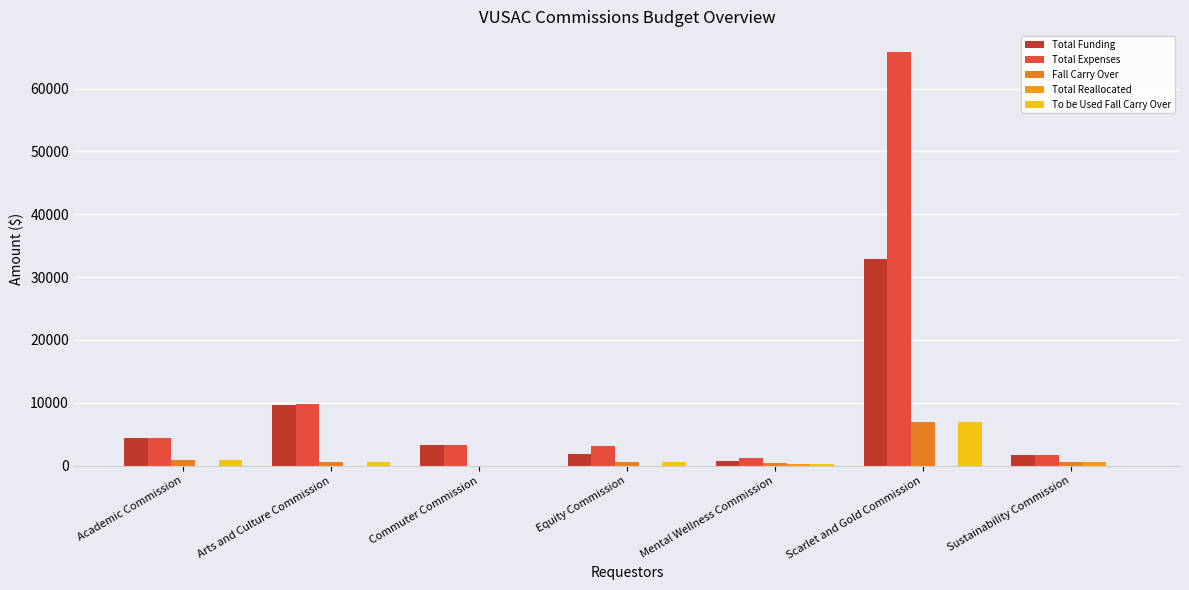

How many data points in Fall Carry Over are above 629?

4